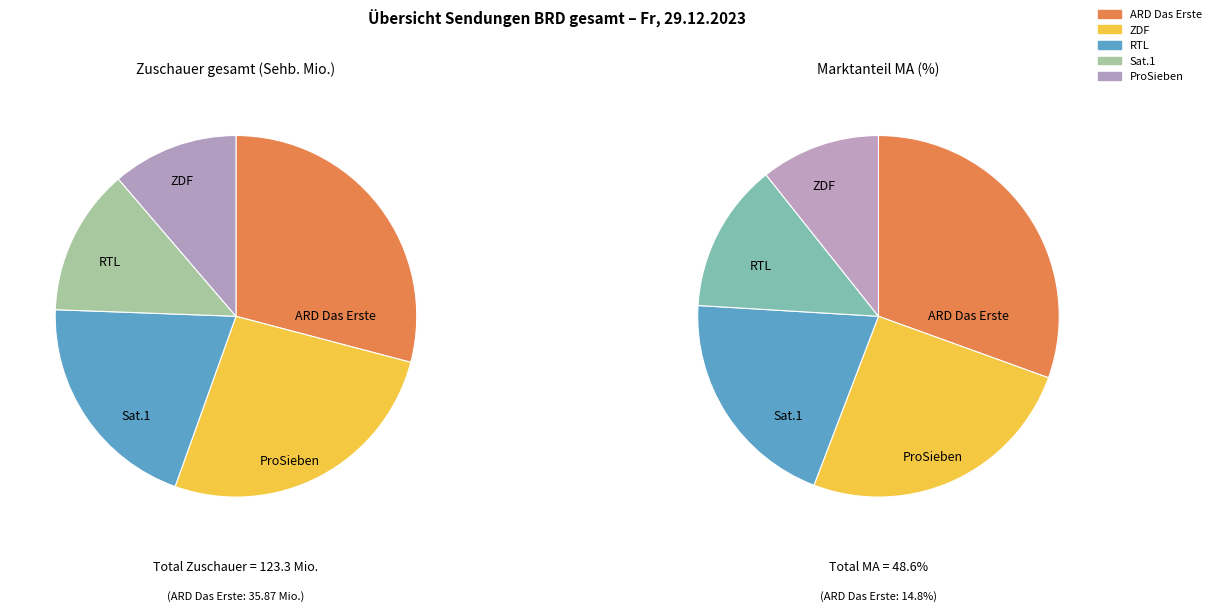

What is the ratio of the value at ARD Das Erste to the value at ZDF?

1.2